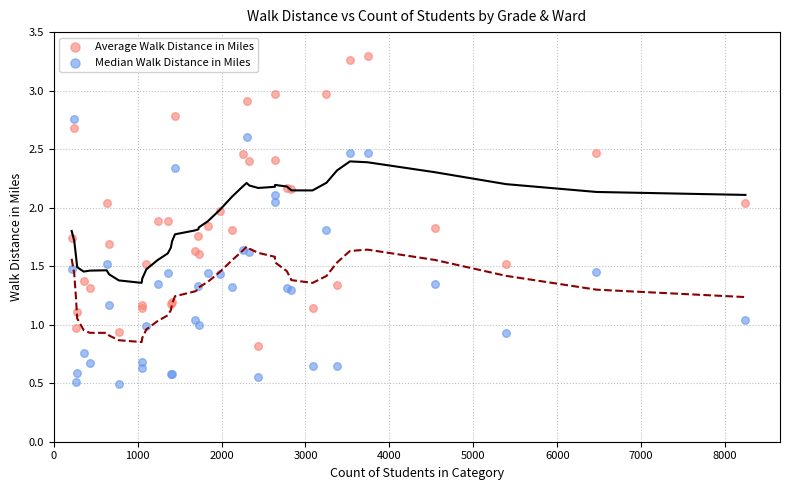

Which series reaches the maximum Y coordinate?

Average Walk Distance in Miles